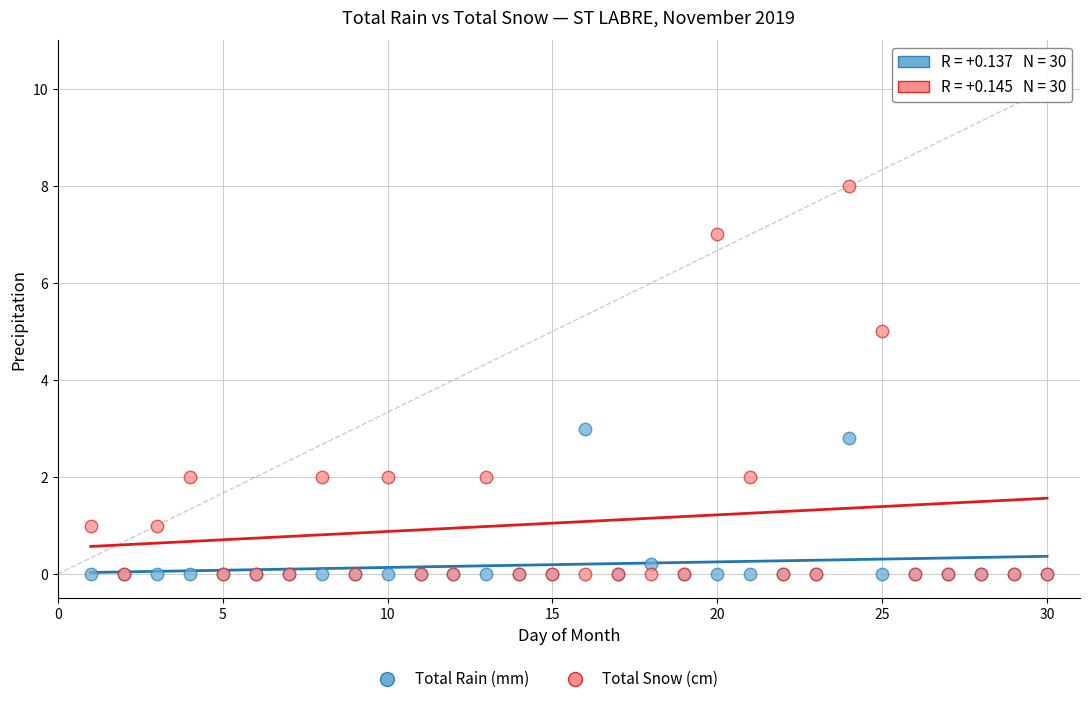

Which series has the widest spread of Y values?

Total Snow (cm)